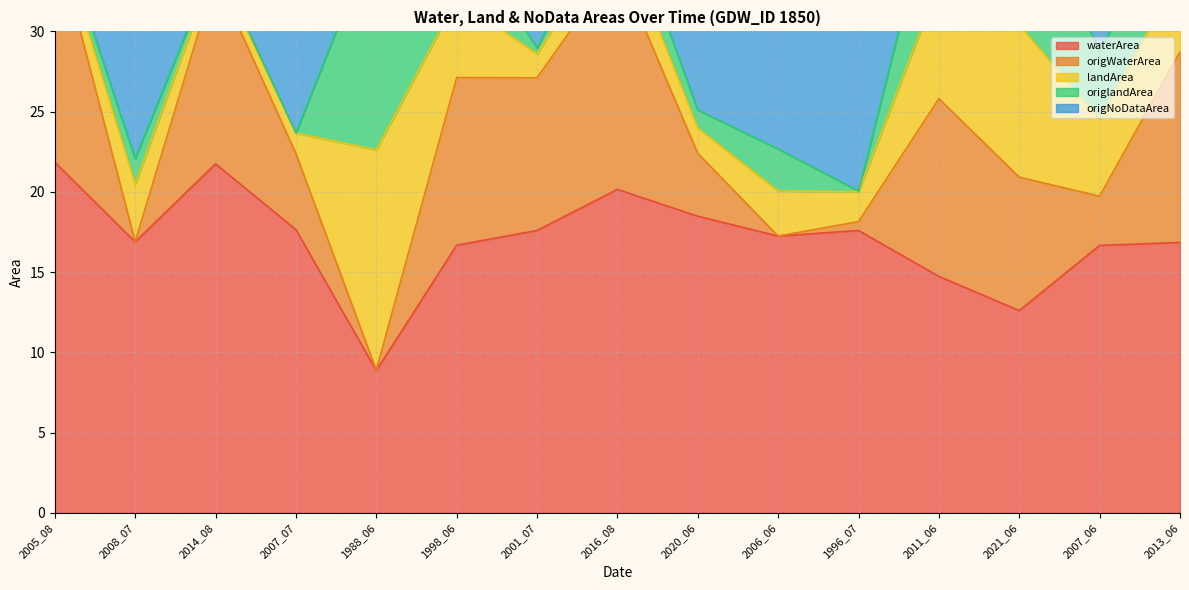

How many interior local valleys does the origNoDataArea series have?

5